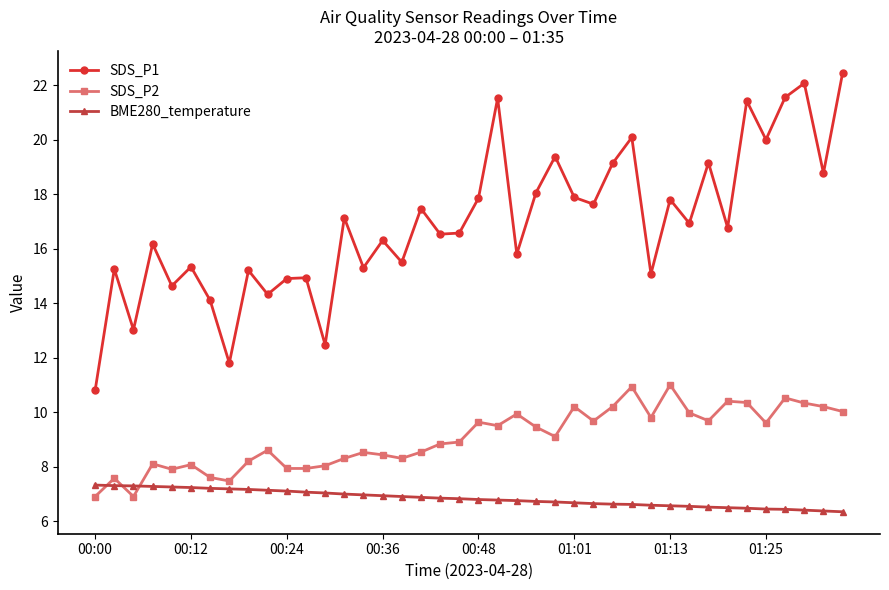

What is the minimum value shown in the chart?

6.3